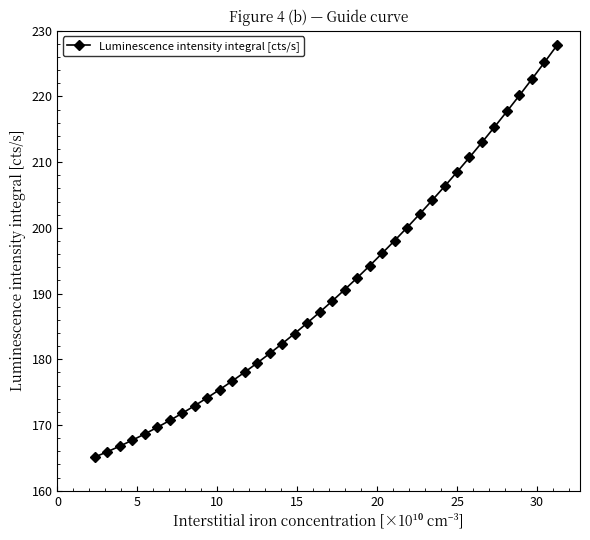

What is the difference between the second highest and minimum values?

60.1